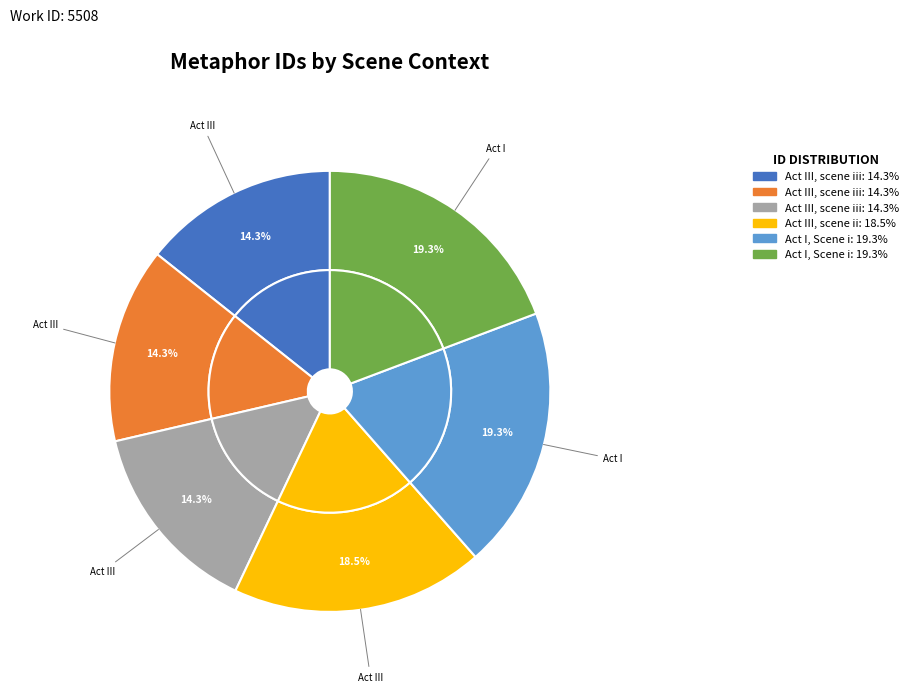

The Act III, scene ii (19067) slice represents 19% of the pie. True or false?

True